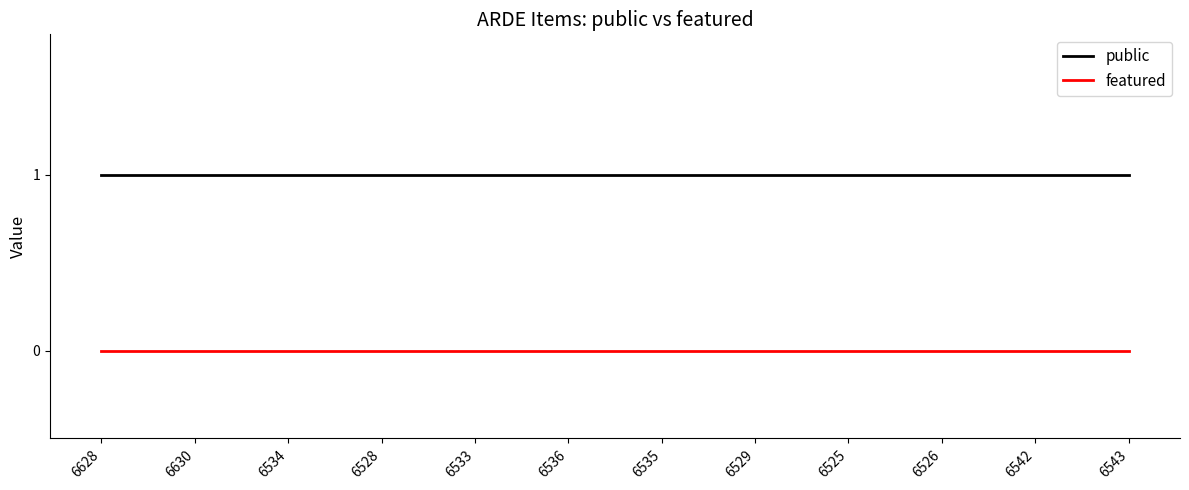

True or false: public and featured intersect in this chart.

False